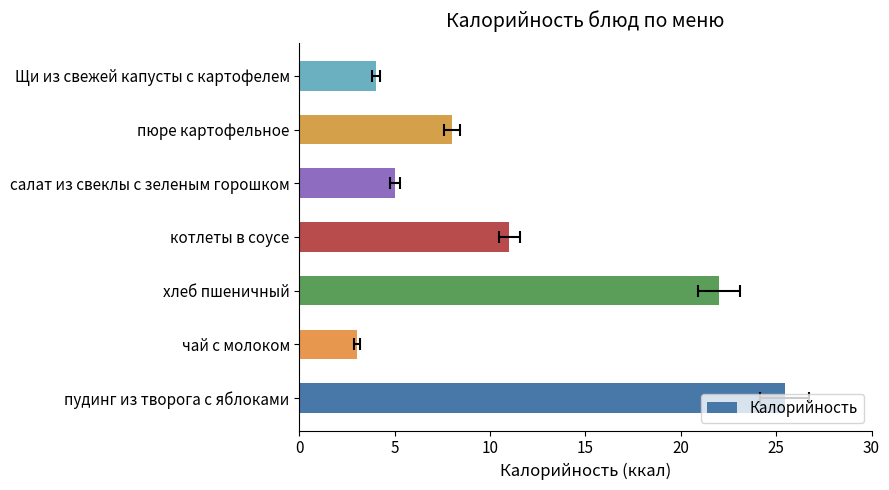

Reading left to right, transcribe all the data shown in this chart.

25.4	3.0	22.0	11.0	5.0	8.0	4.0